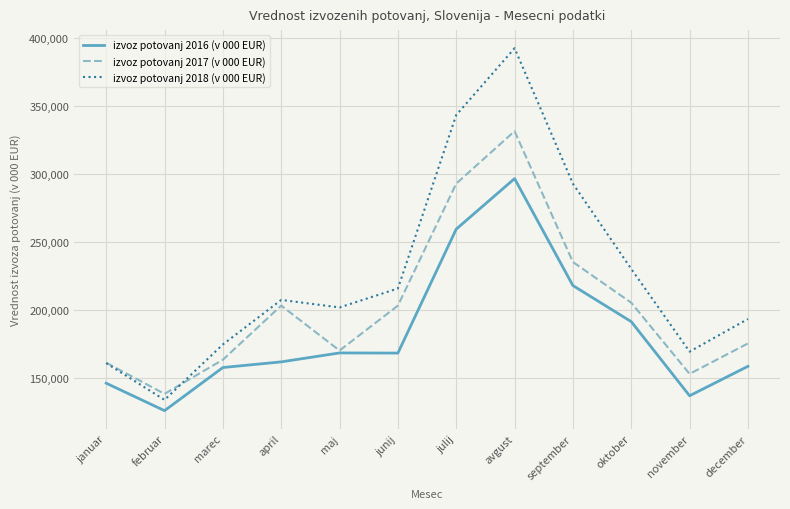

Which category has the highest value in the izvoz potovanj 2017 (v 000 EUR) series?

avgust